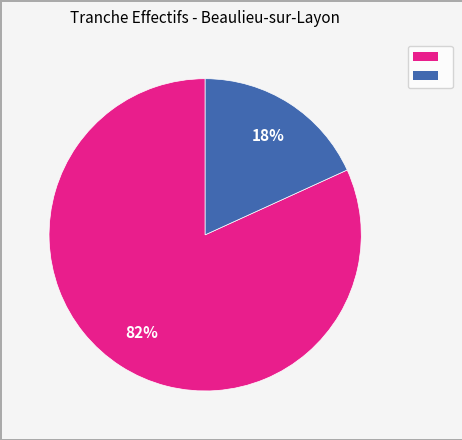

To the nearest percent, what is the average slice percentage?

50%